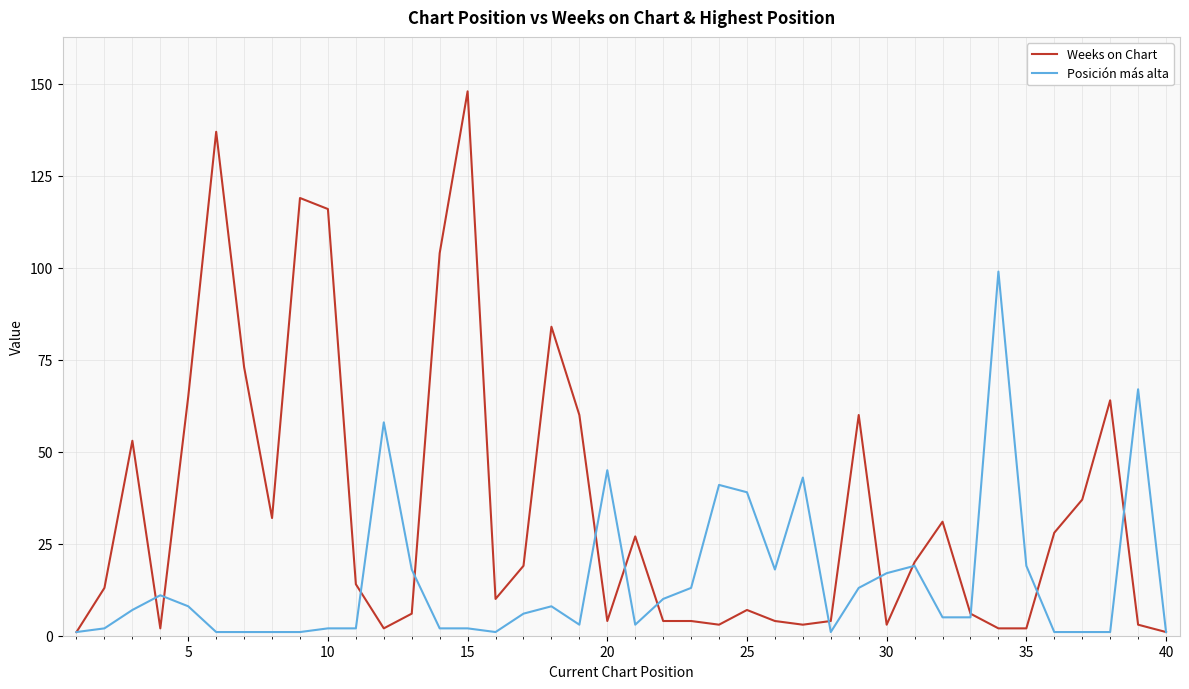

Rank the series by their average value, from highest to lowest.

Weeks on Chart, Posición más alta